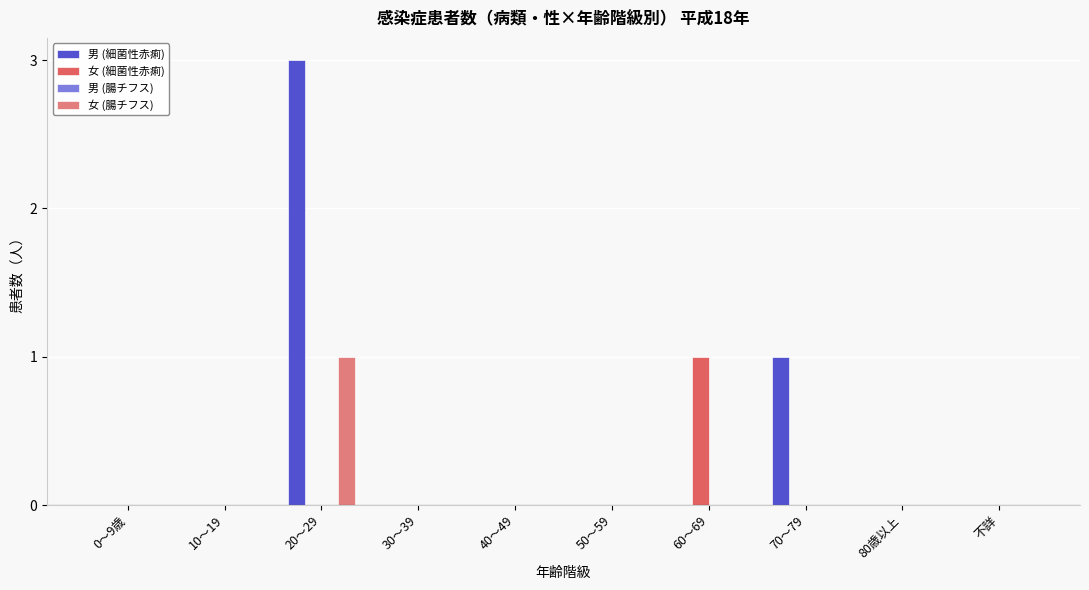

Which series has the largest total across all categories?

男 (細菌性赤痢)